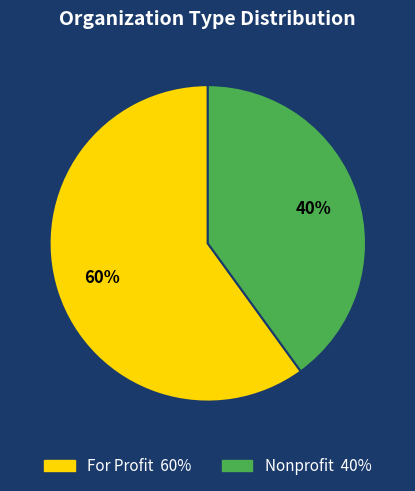

Does Nonprofit account for over 50% of the chart?

No